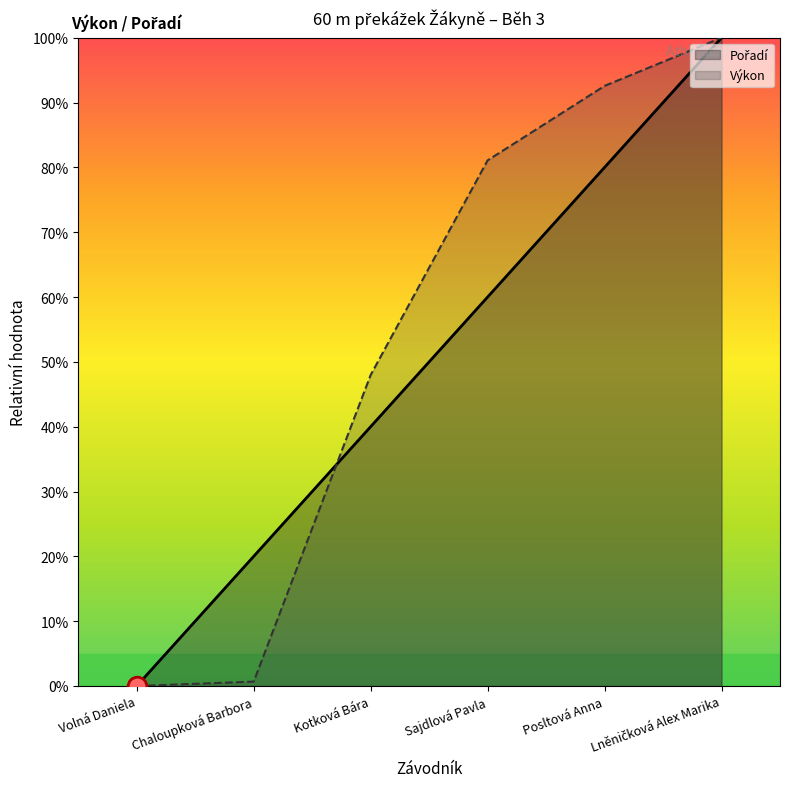

Which series has the widest spread of Y values?

Pořadí